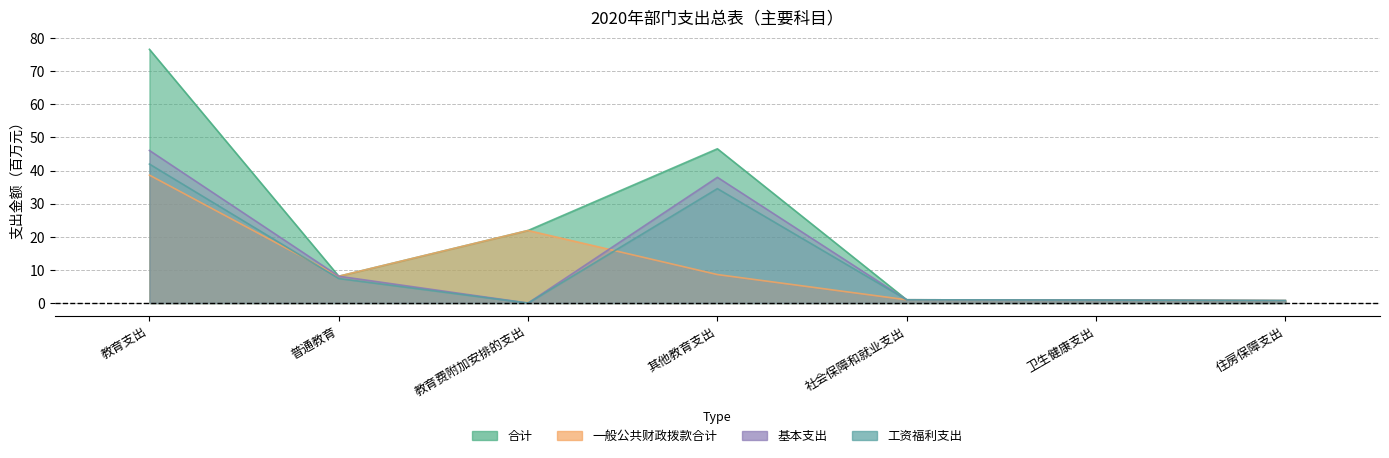

Reading left to right, what are all the values shown in this chart?

合计: 教育支出=76.6	普通教育=8.1	教育费附加安排的支出=21.9	其他教育支出=46.6	社会保障和就业支出=1.0	卫生健康支出=0.9	住房保障支出=0.7
一般公共财政拨款合计: 教育支出=38.6	普通教育=8.1	教育费附加安排的支出=21.9	其他教育支出=8.6	社会保障和就业支出=1.0	卫生健康支出=0.9	住房保障支出=0.7
基本支出: 教育支出=46.1	普通教育=8.1	教育费附加安排的支出=0.0	其他教育支出=38.0	社会保障和就业支出=1.0	卫生健康支出=0.9	住房保障支出=0.7
工资福利支出: 教育支出=42.0	普通教育=7.4	教育费附加安排的支出=0.0	其他教育支出=34.5	社会保障和就业支出=1.0	卫生健康支出=0.9	住房保障支出=0.7